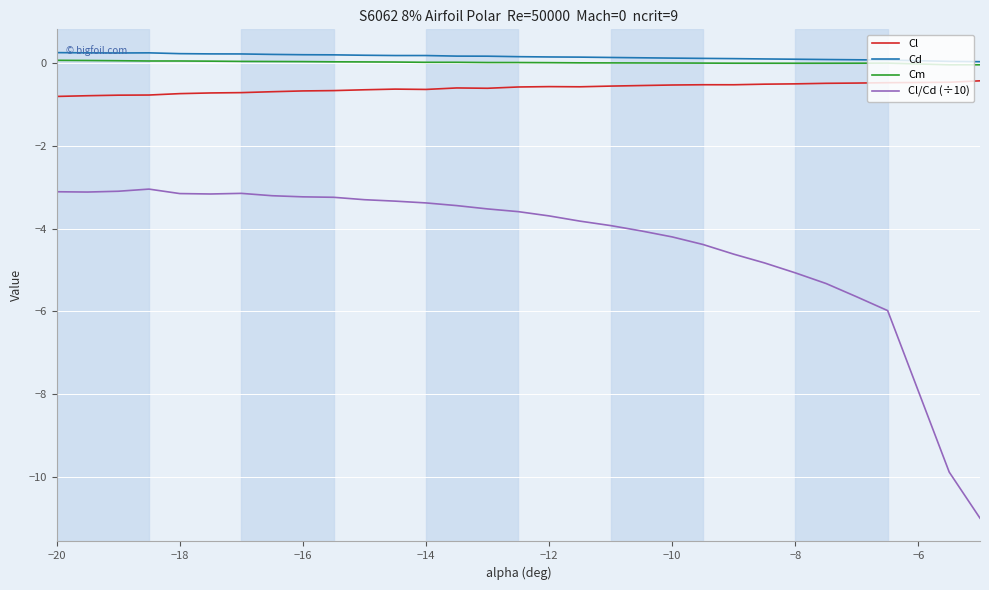

Does the chart have visible grid lines?

Yes